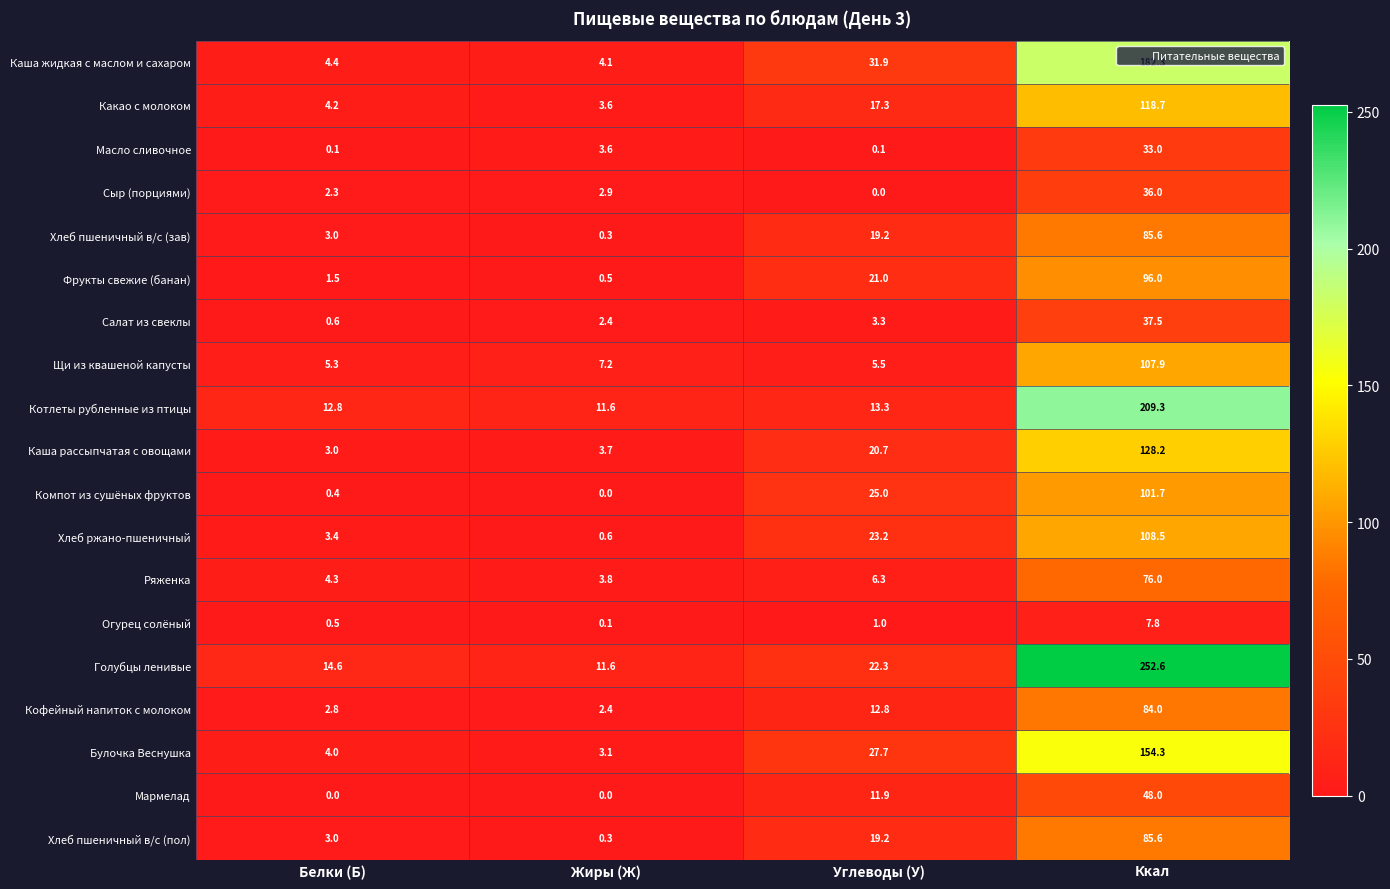

Is it true that Каша жидкая с маслом и сахаром equals 31.9 at Углеводы (У)?

True